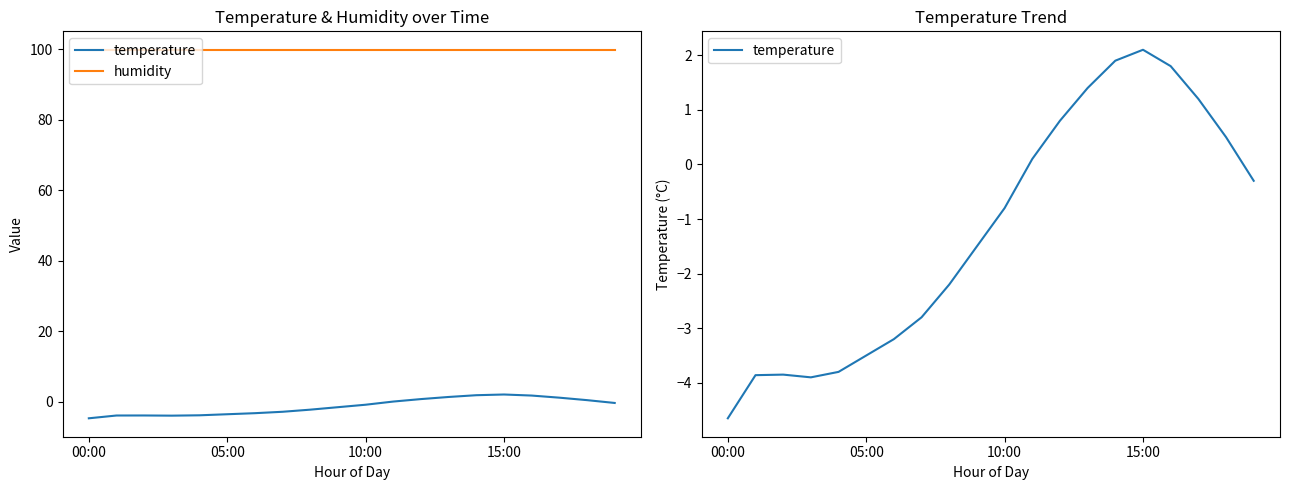

What is the label of the 9th point from the left?

8